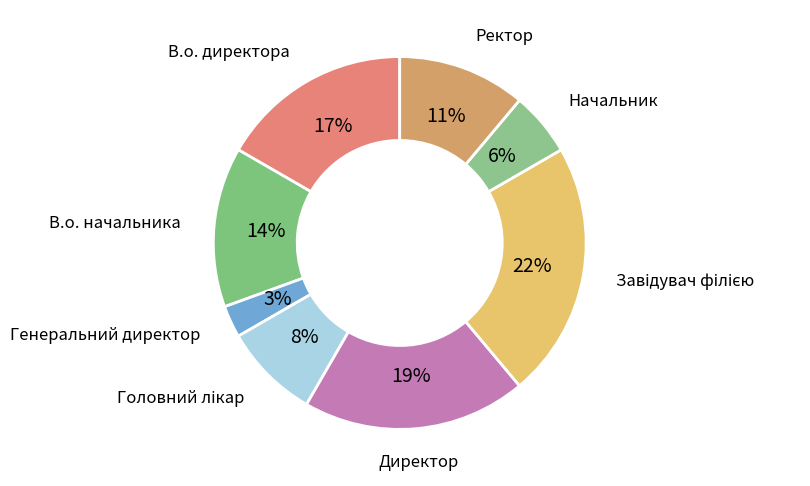

Which category has the smallest portion of the pie?

Генеральний директор